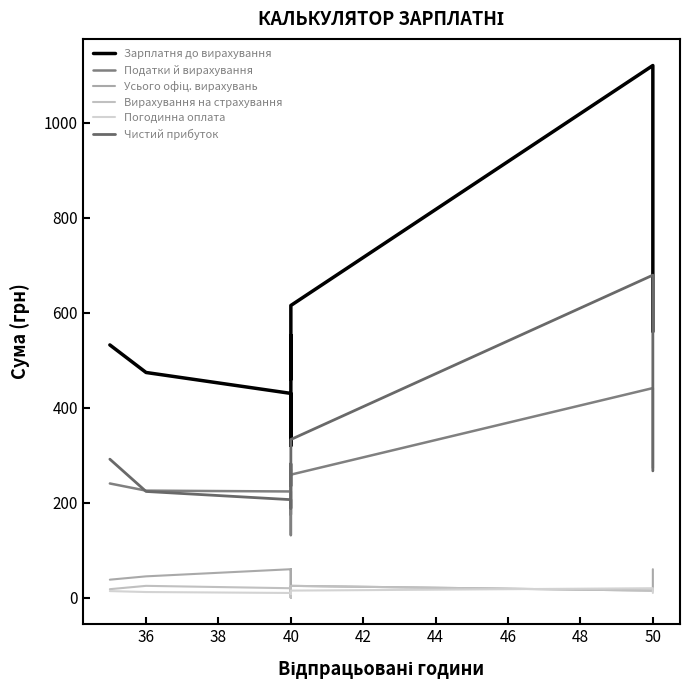

What is the value of the Вирахування на страхування point at the 2nd from the left?

25.0